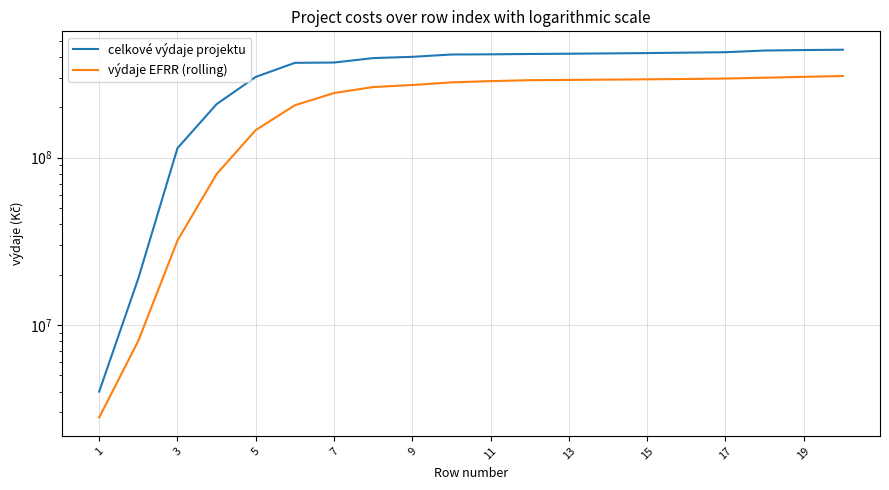

Which category has the lowest value in the celkové výdaje projektu series?

1